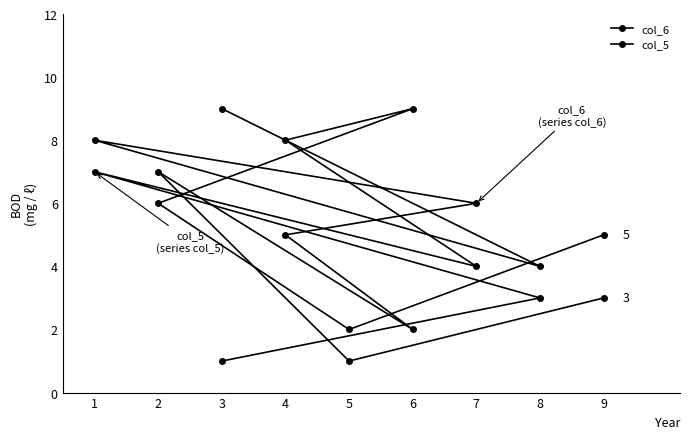

What are all the series names shown in the legend?

col_6, col_5